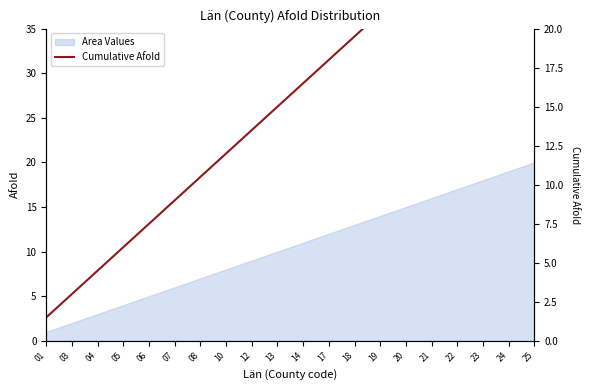

What is the greatest value displayed?

30.0